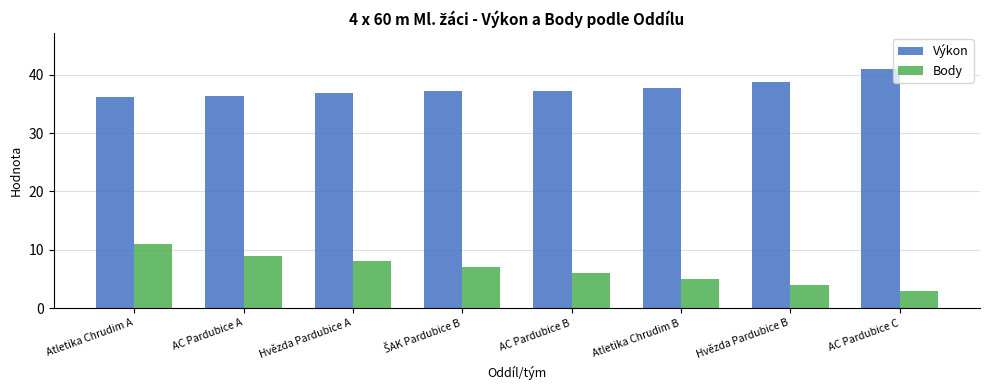

At AC Pardubice A, list the series in order from largest to smallest.

Výkon, Body